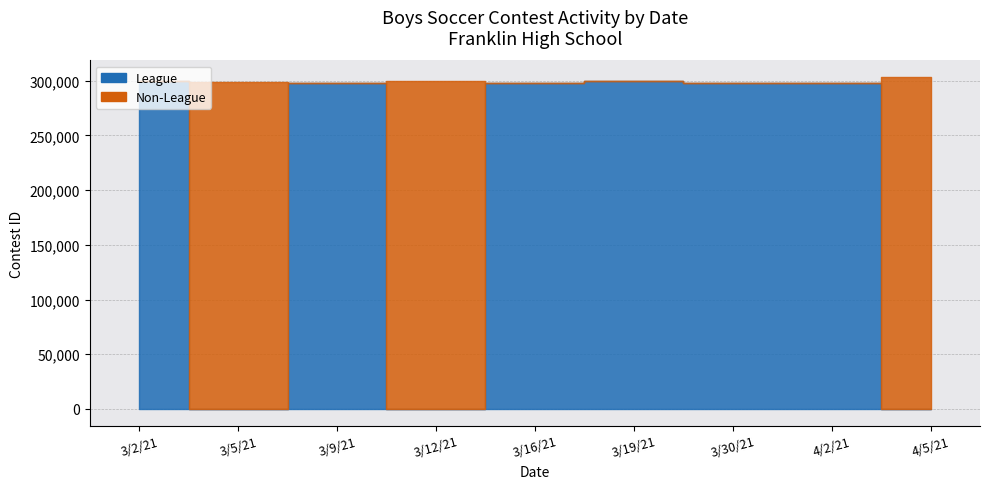

The value of Non-League at 3/2/21 is 0. True or false?

True